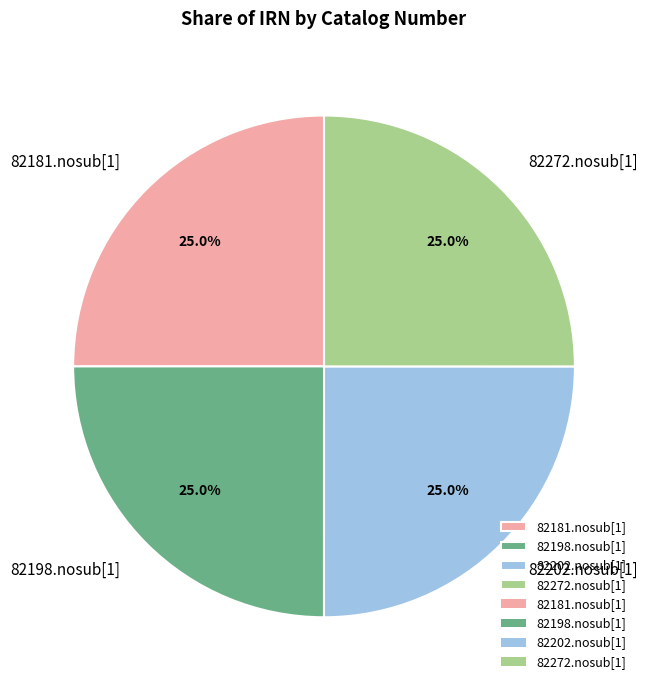

Is it true that 82198.nosub[1] is 20% of the pie?

False